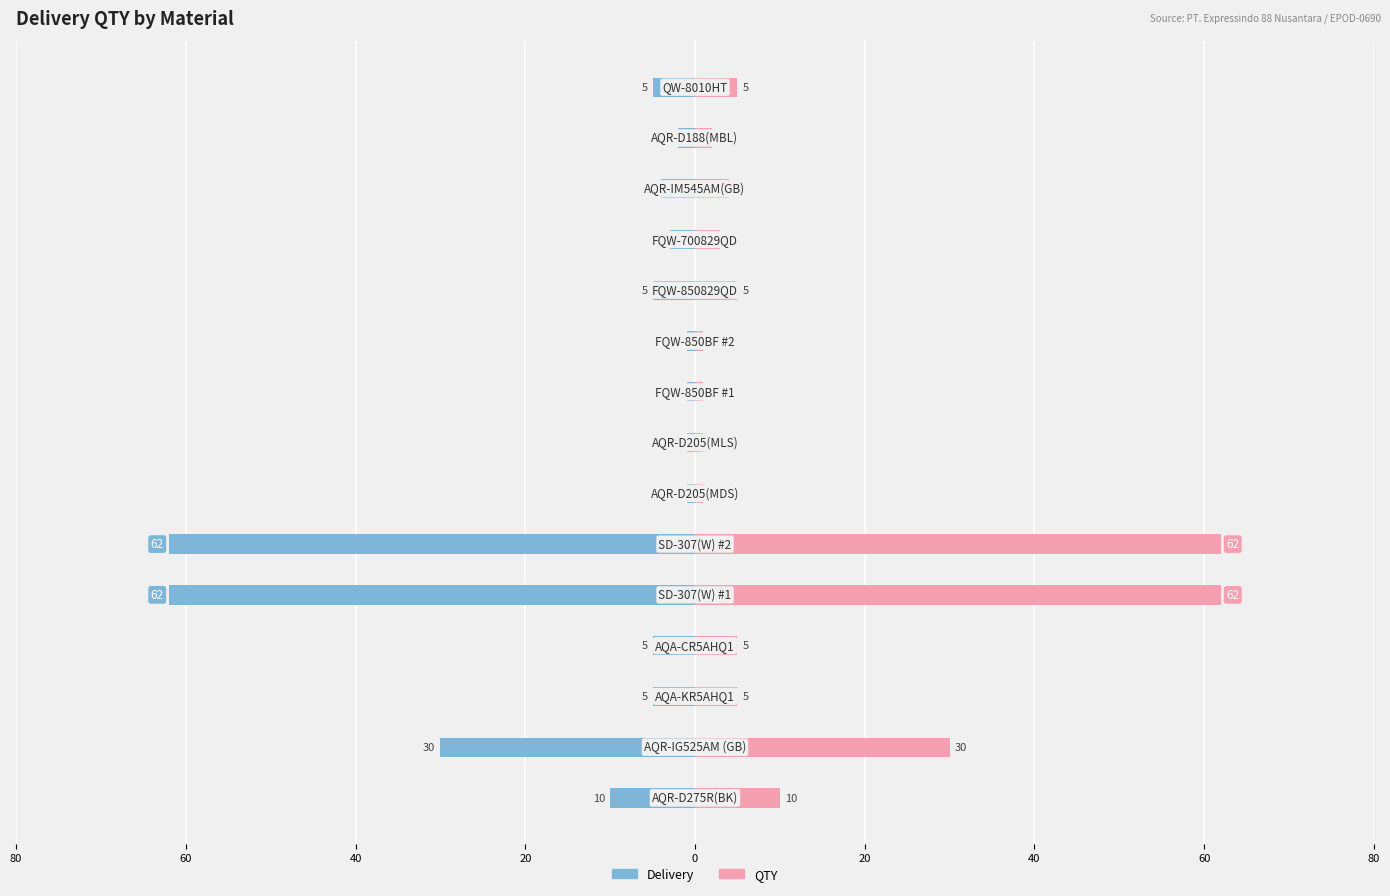

What is the difference between the second highest and second lowest values in the Delivery series?

61